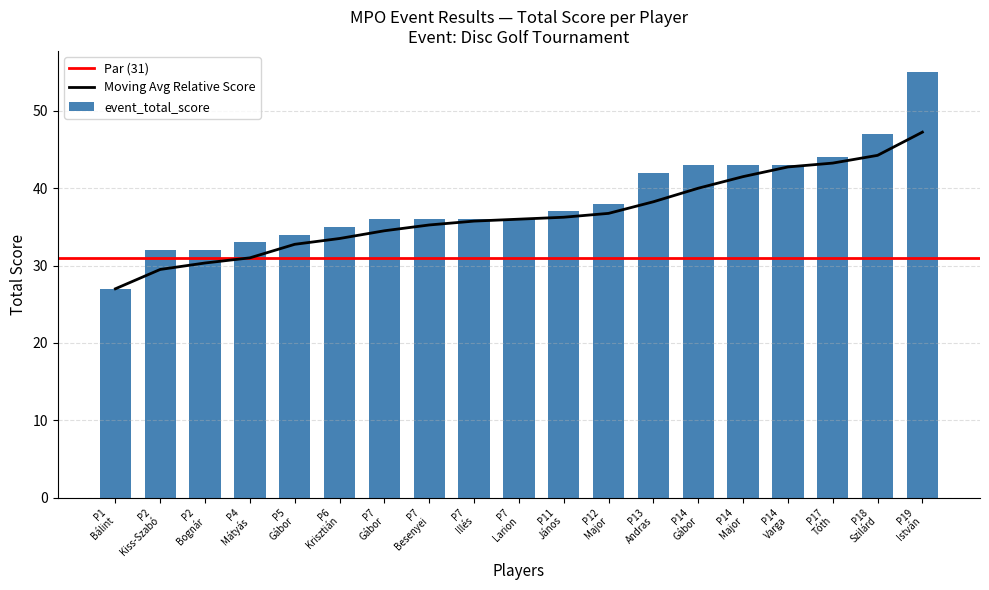

What is the maximum value for event_total_score?

55